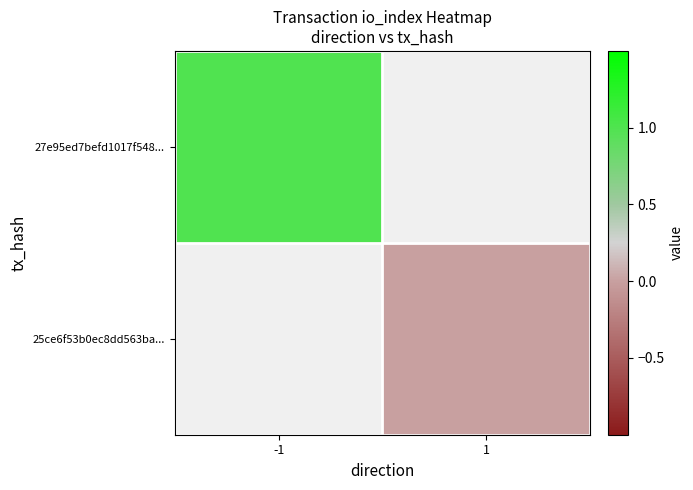

At which label is 27e95ed7befd1017f548... closest to 1?

-1